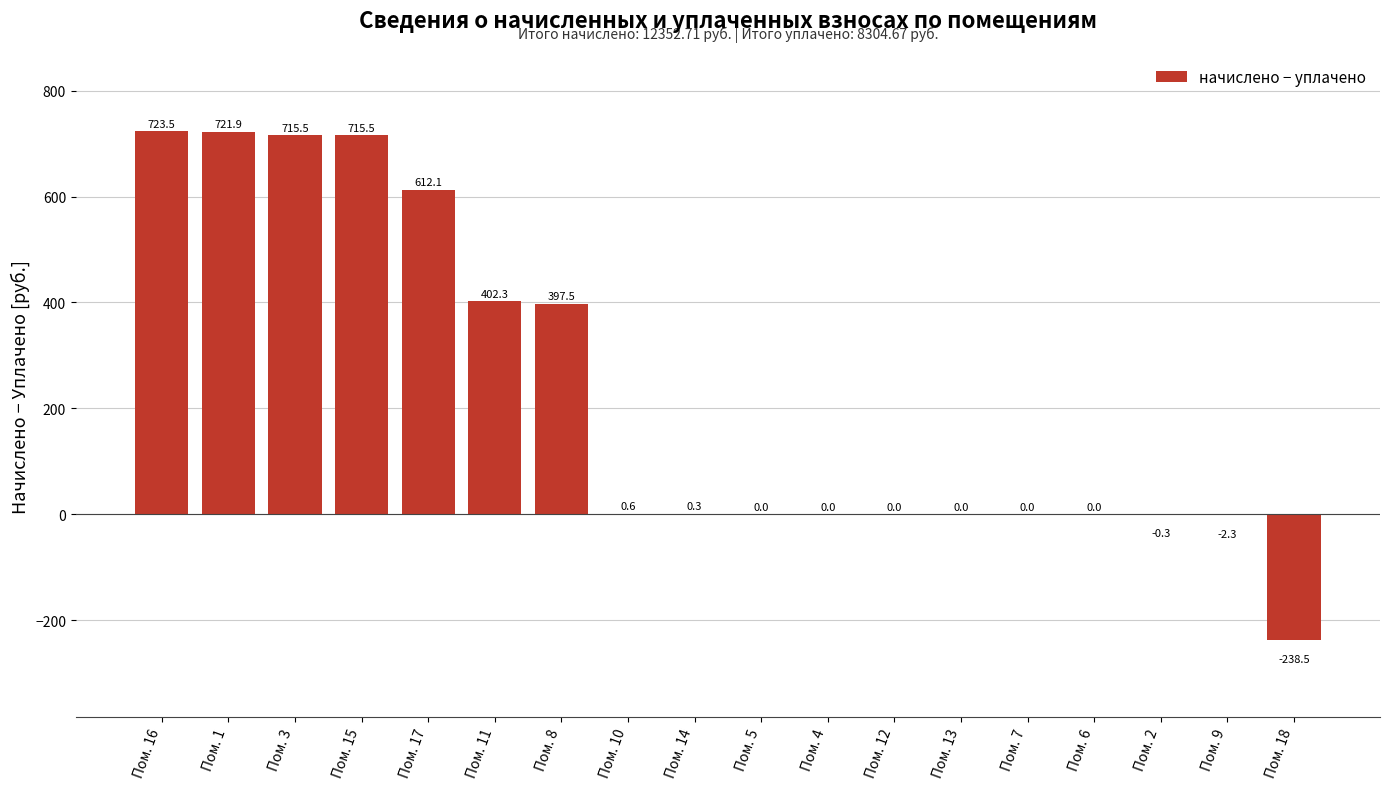

Which has a higher value, Пом. 14 or Пом. 1?

Пом. 1